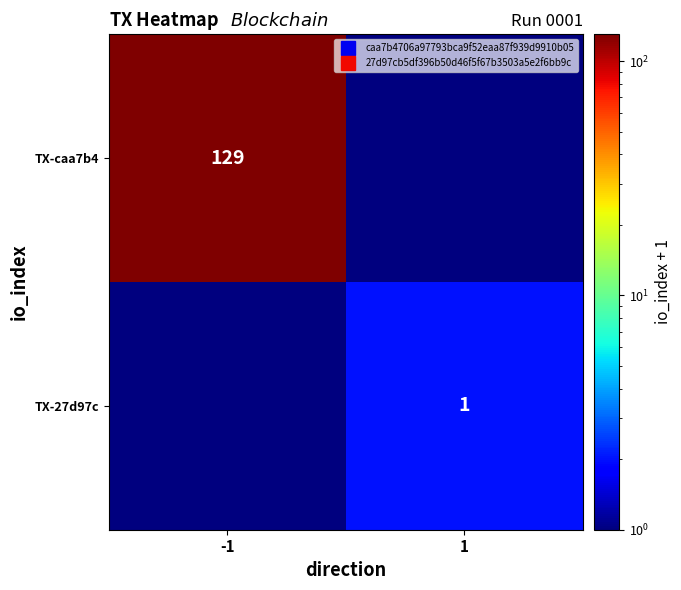

What is the approximate value of TX-caa7b4 at -1?

130